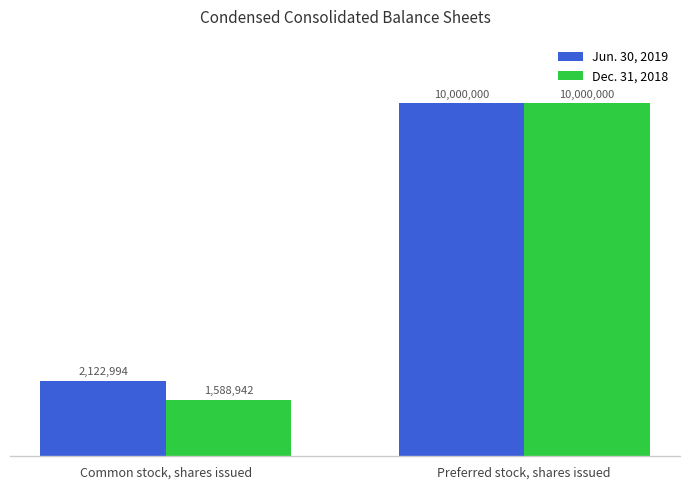

What is the label of the 2nd bar from the left?

Preferred stock, shares issued